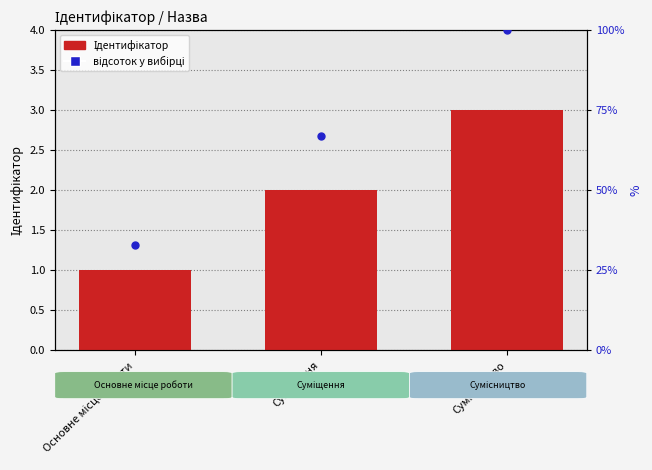

What are all the series names shown in the legend?

Ідентифікатор, відсоток у вибірці